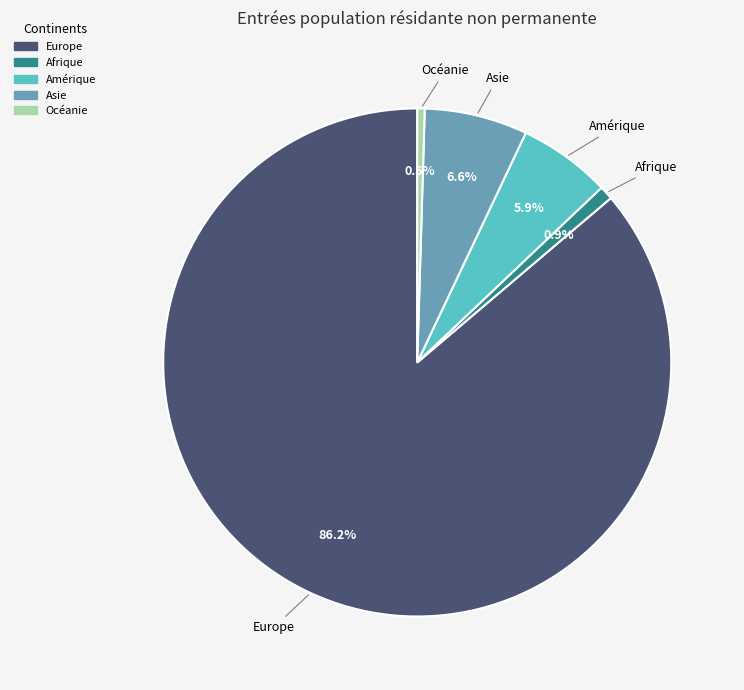

Is there a majority slice in this chart?

Yes